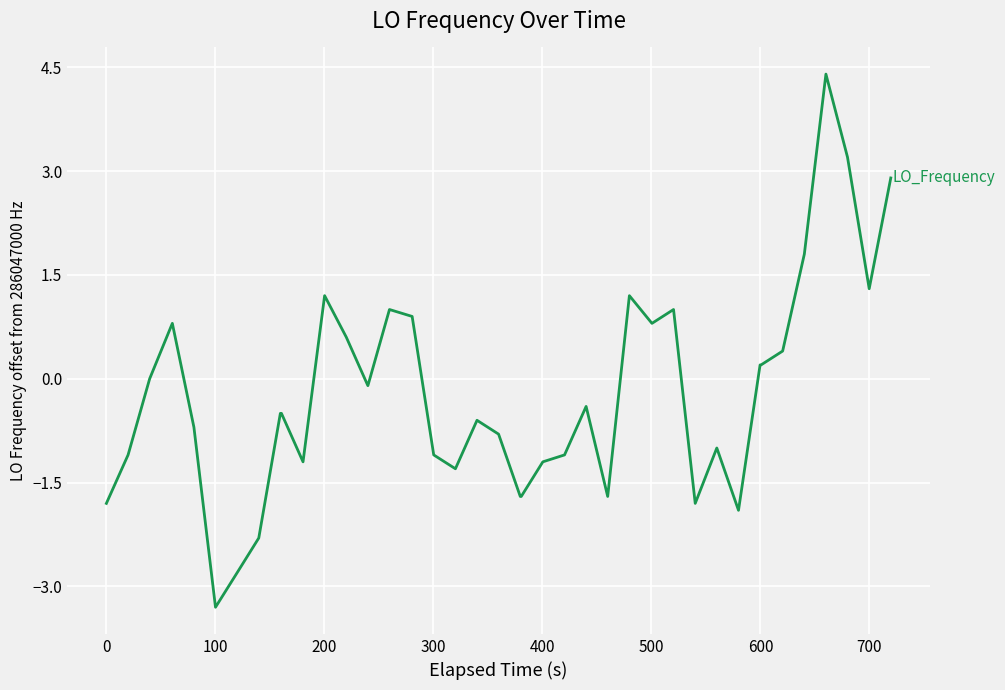

What is the smallest value displayed?

-3.3